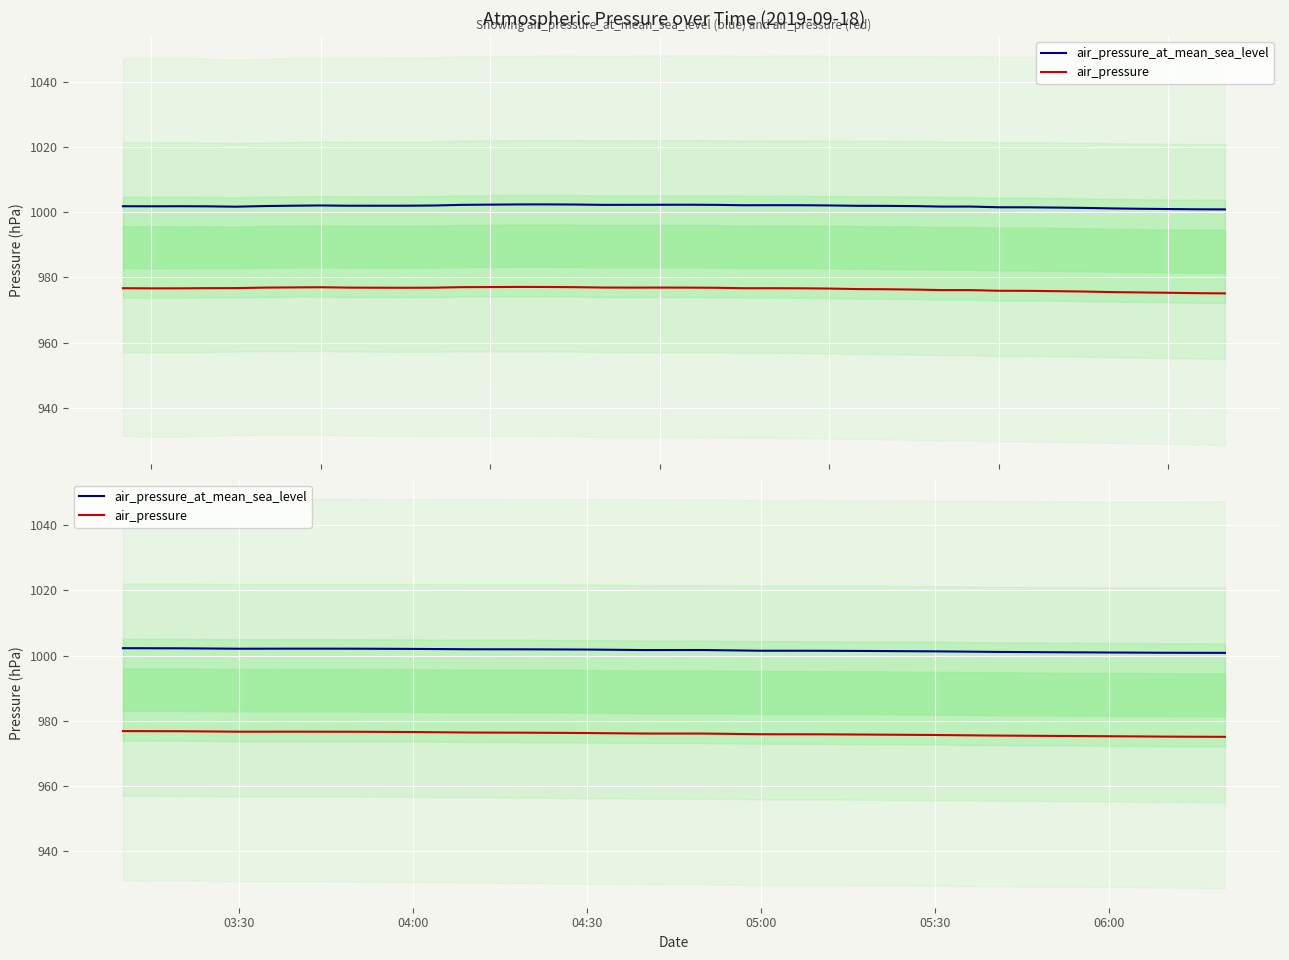

True or false: air_pressure_at_mean_sea_level and air_pressure intersect in this chart.

False